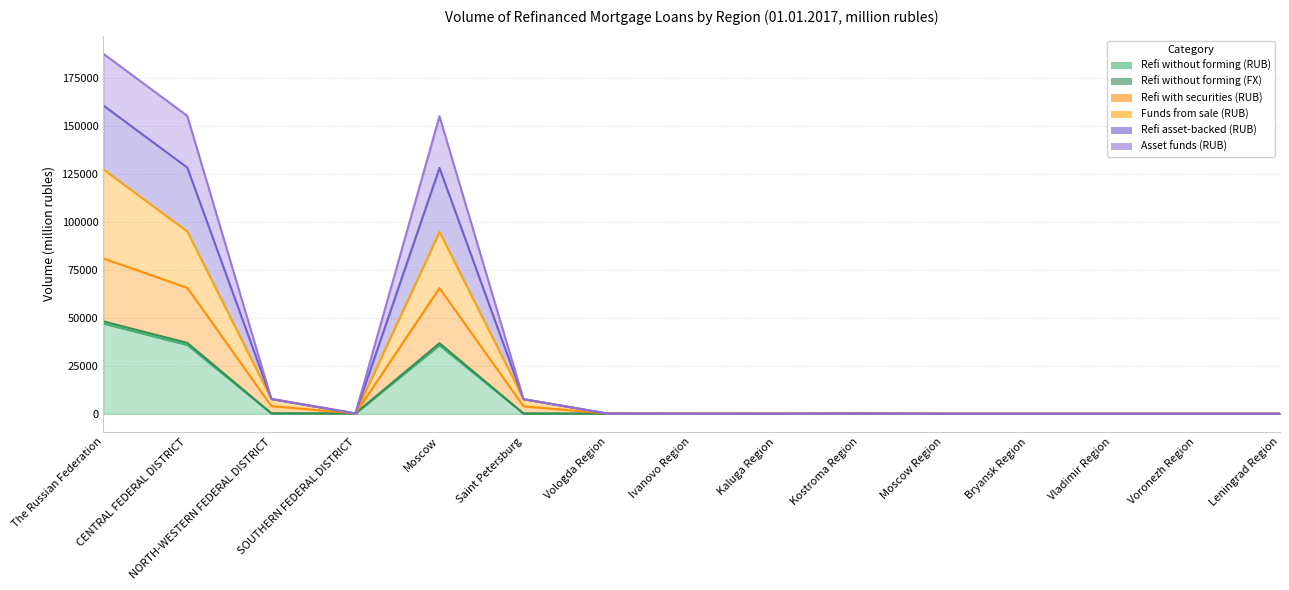

How many positive values does the Refi asset-backed (RUB) series have?

10